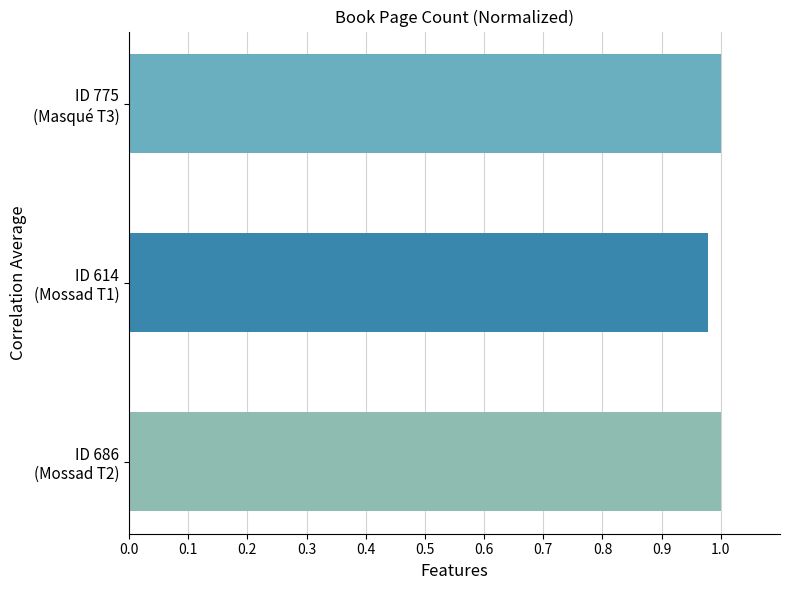

How many data points does each series have?

3